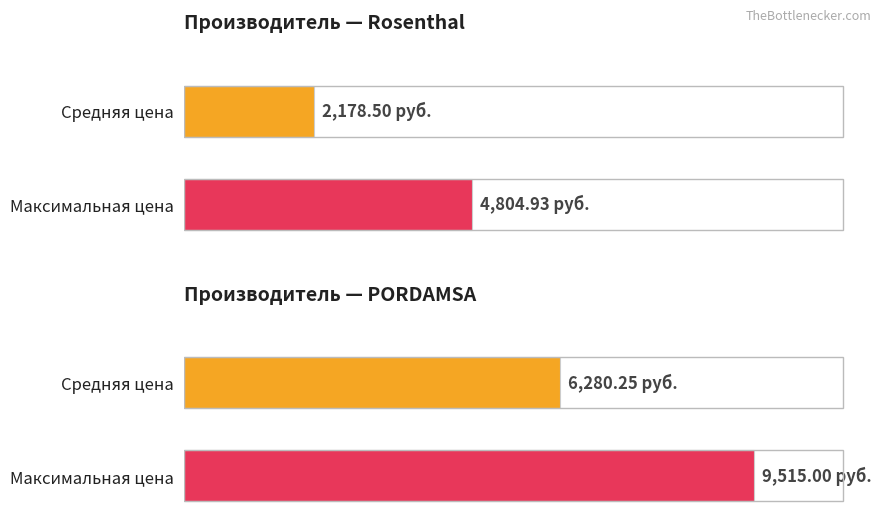

Which has a higher value, Rosenthal or PORDAMSA?

PORDAMSA